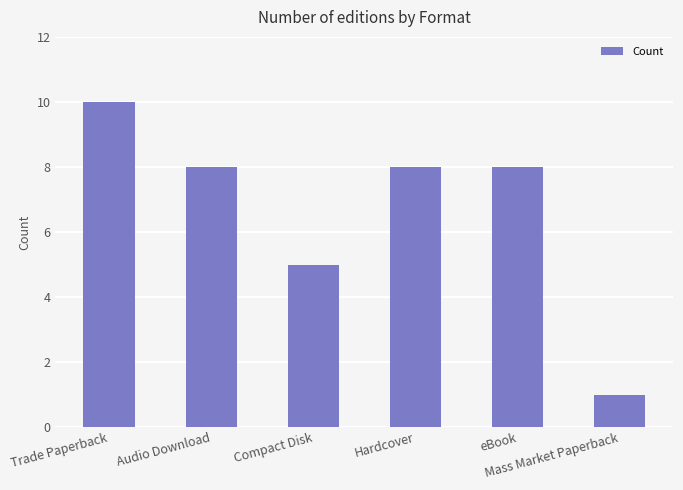

Count the number of data series in this chart.

1